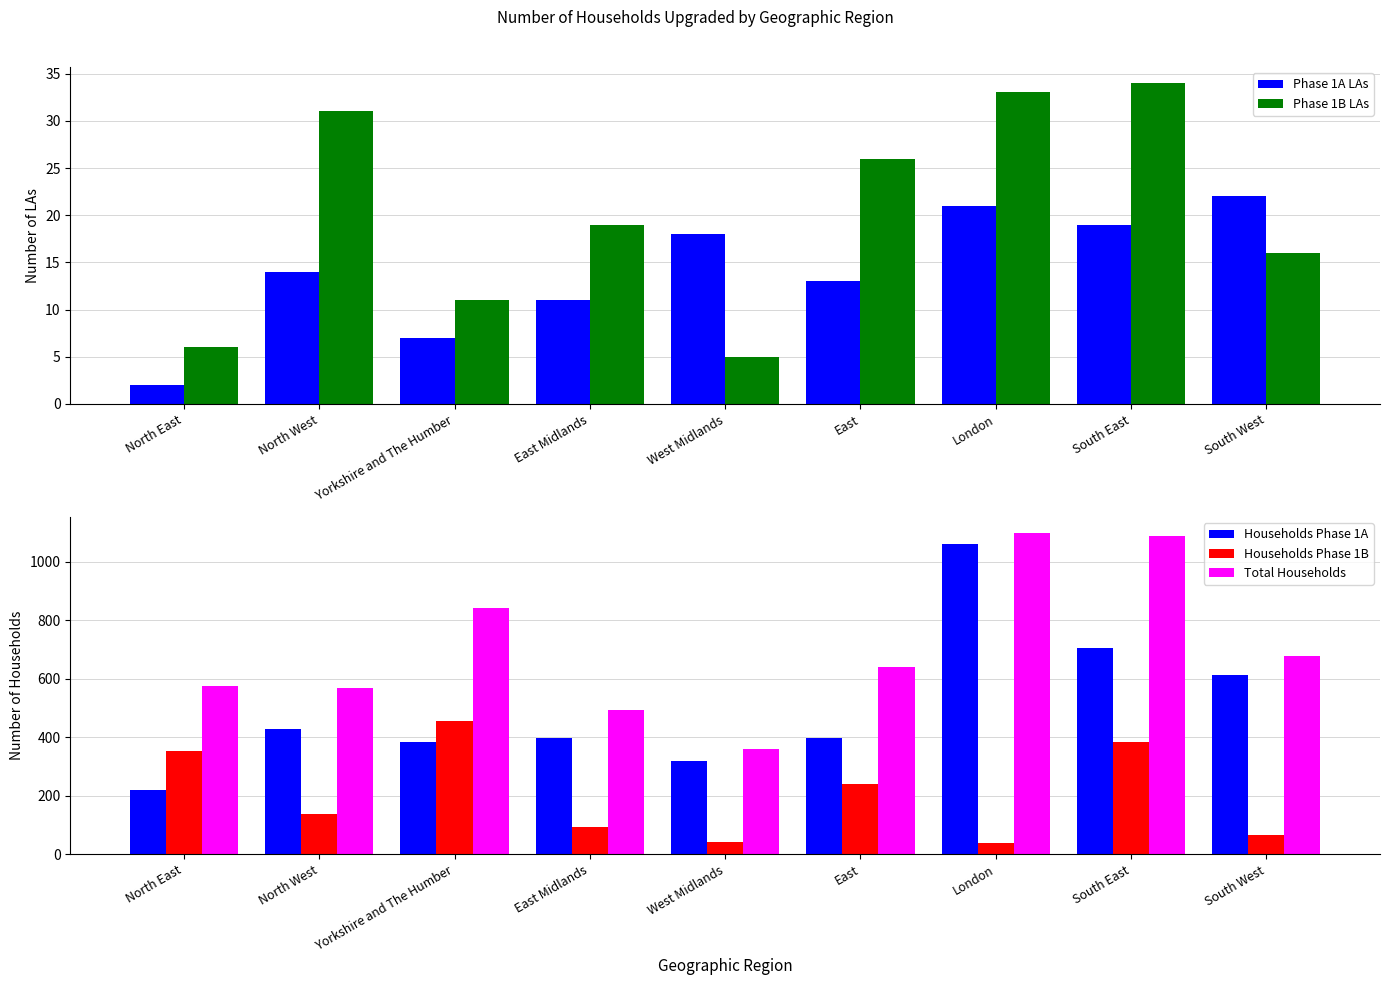

Which category has the highest value across all series?

London